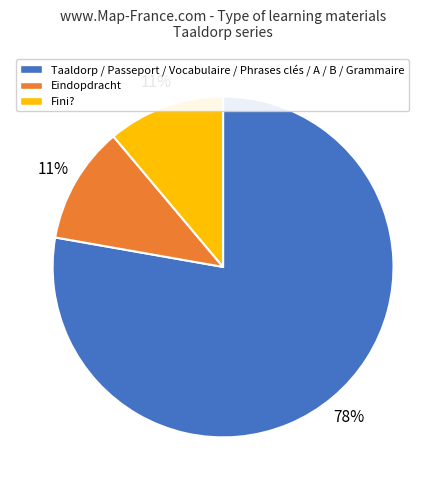

Do Fini? and Taaldorp / Passeport / Vocabulaire / Phrases clés / A / B / Grammaire together represent more than half of the pie?

Yes